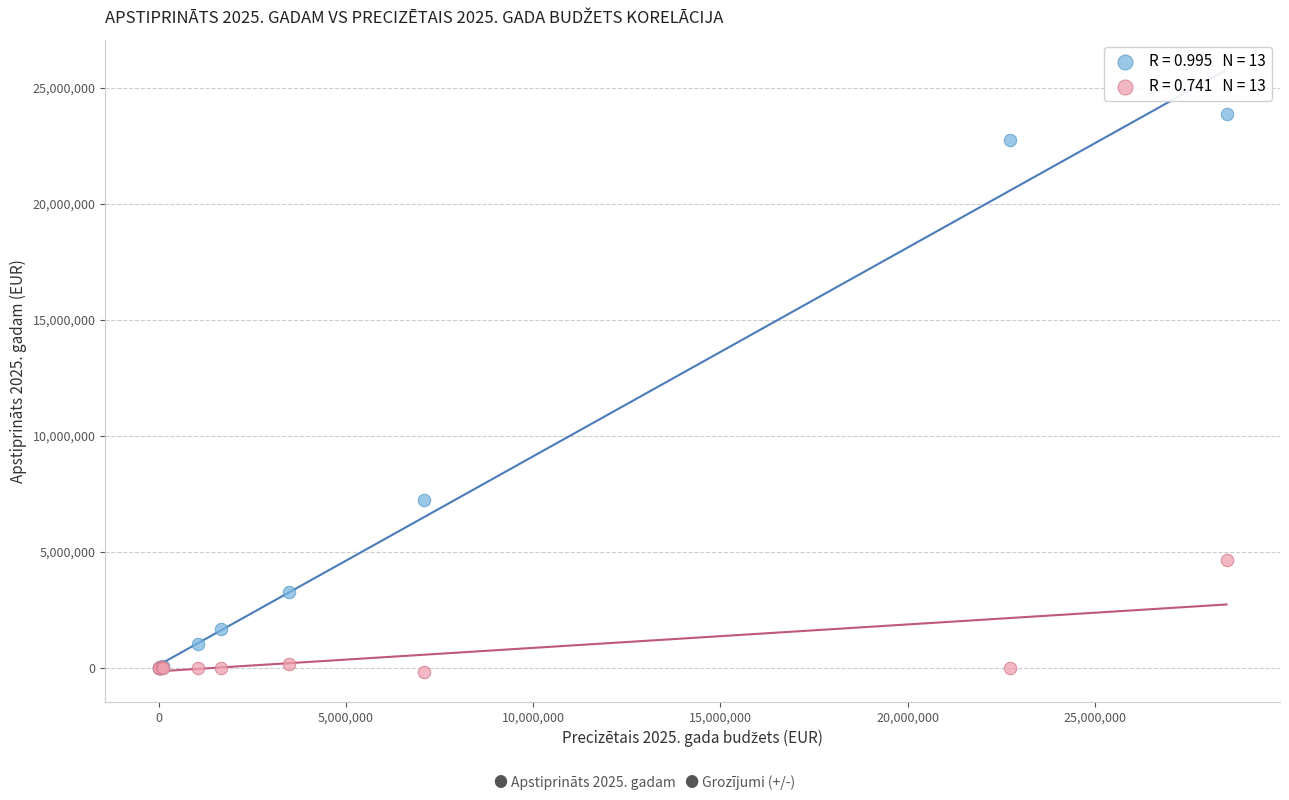

Across all series, what Y value is closest to 11855427?

7236589